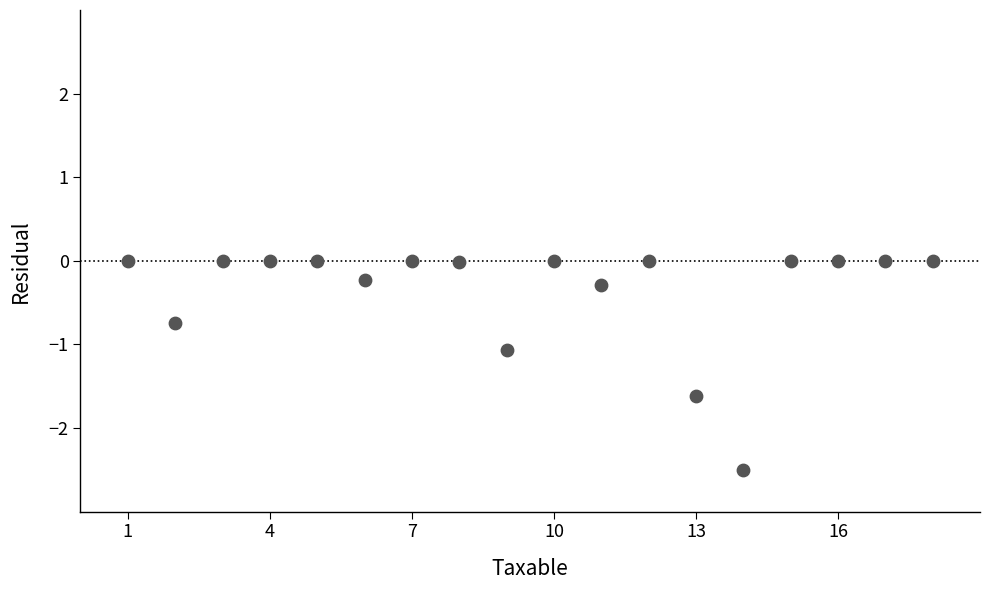

What Y value in the scatter plot is closest to -1?

-1.1